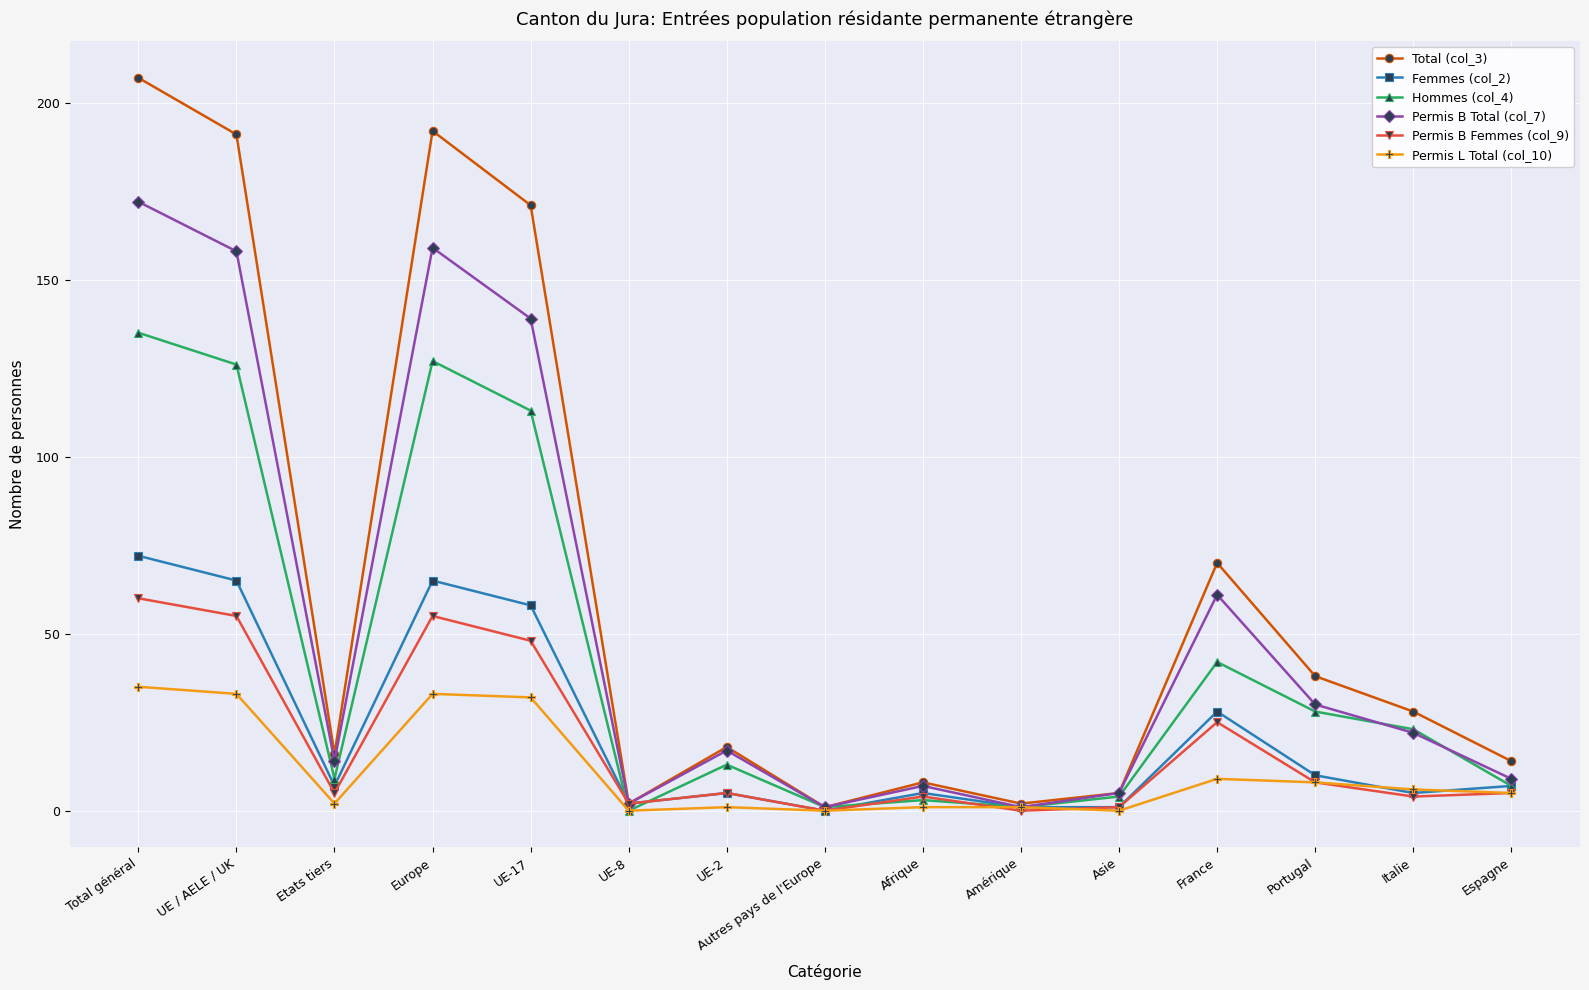

Which category has the highest value in the Permis L Total (col_10) series?

Total général